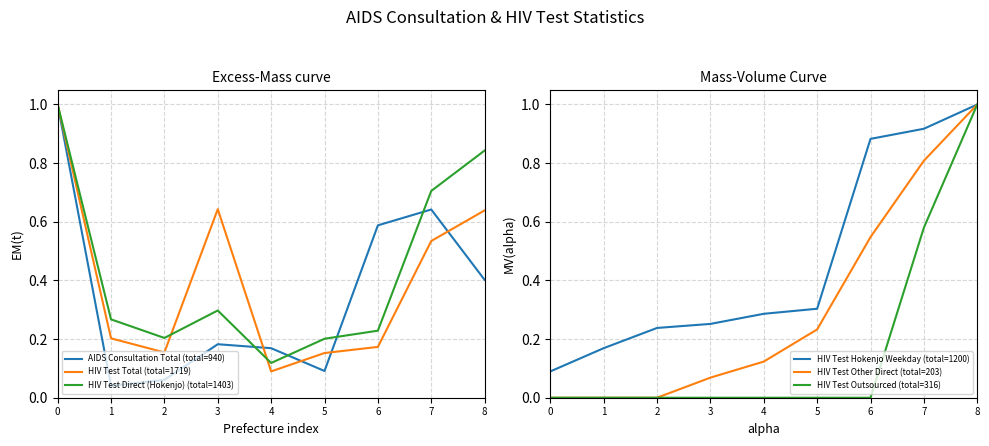

What is the average value of the AIDS Consultation Total (total=940) series?

0.4